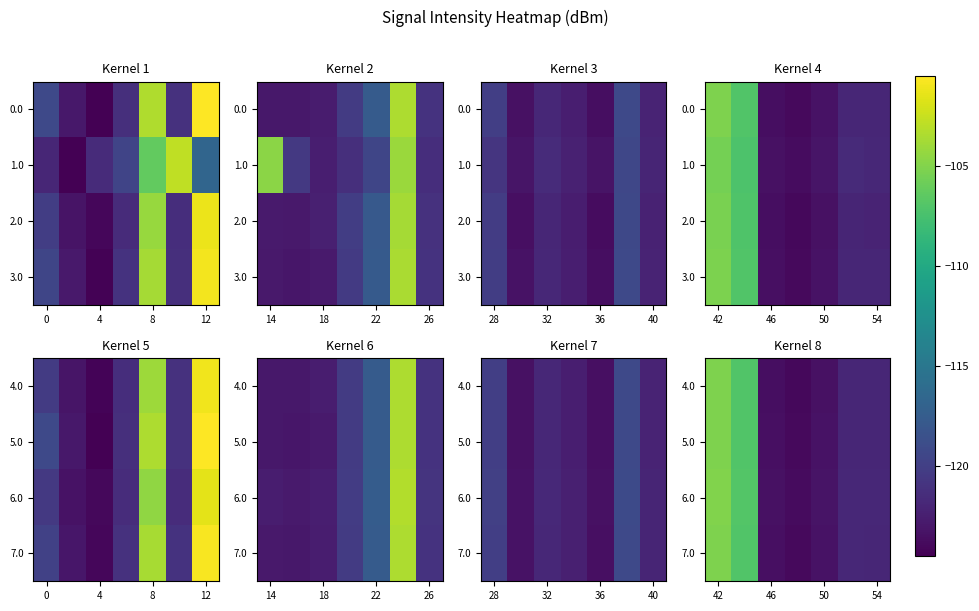

What is the highest value of the 5.0 series?

-105.1